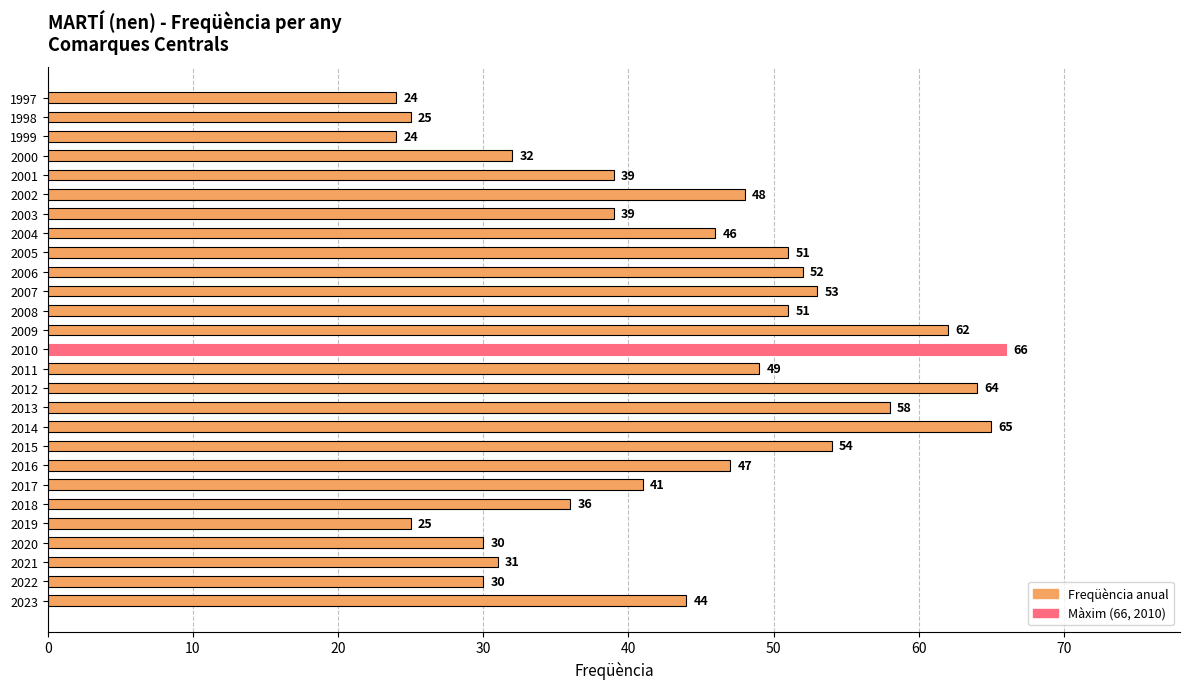

What is the average value?

44